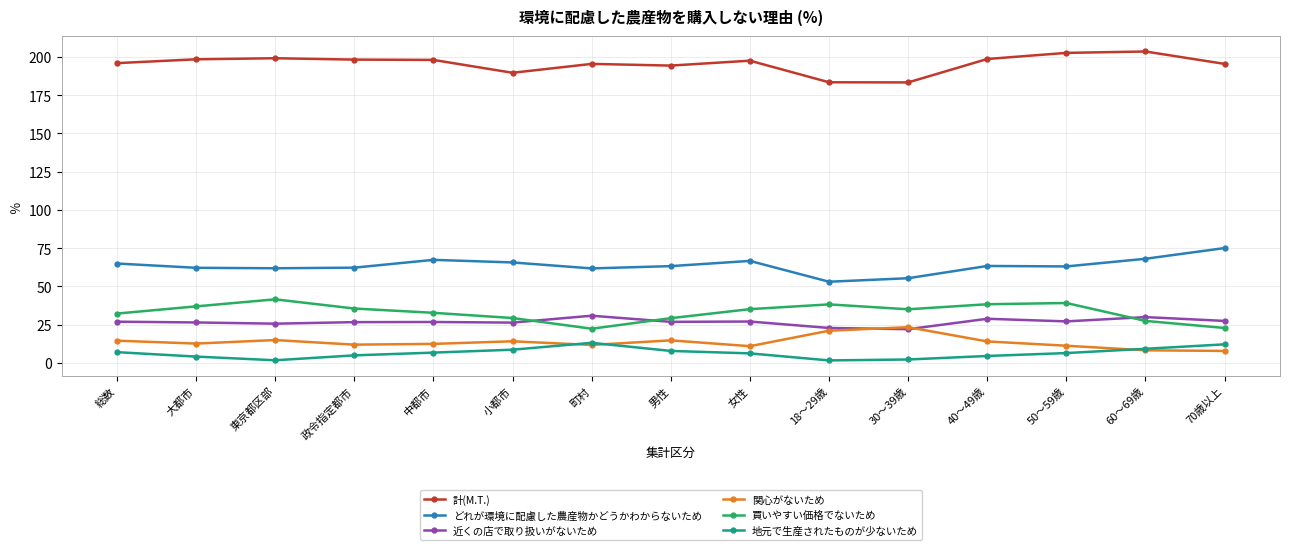

The 地元で生産されたものが少ないため series shows 2.3 at 30～39歳. True or false?

True